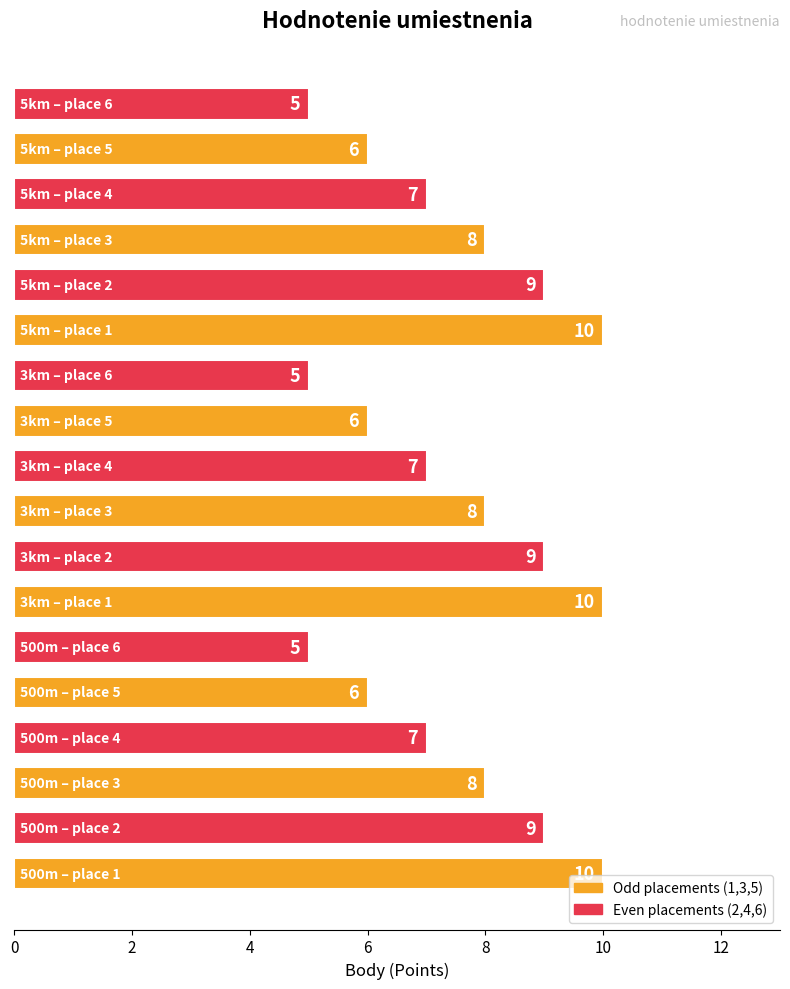

How many values are between 6 and 9?

12